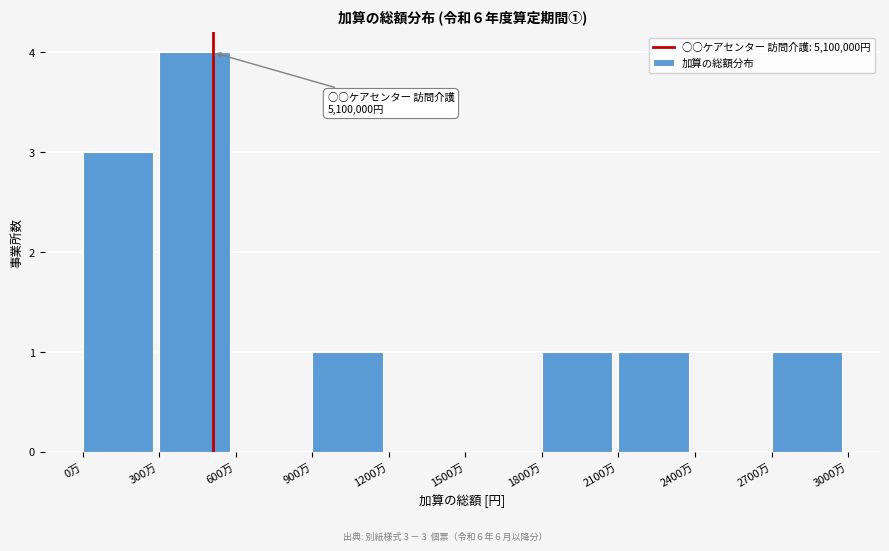

Reading right to left, extract all data points from this chart.

2700万=1	2400万=0	2100万=1	1800万=1	1500万=0	1200万=0	900万=1	600万=0	300万=4	0万=3